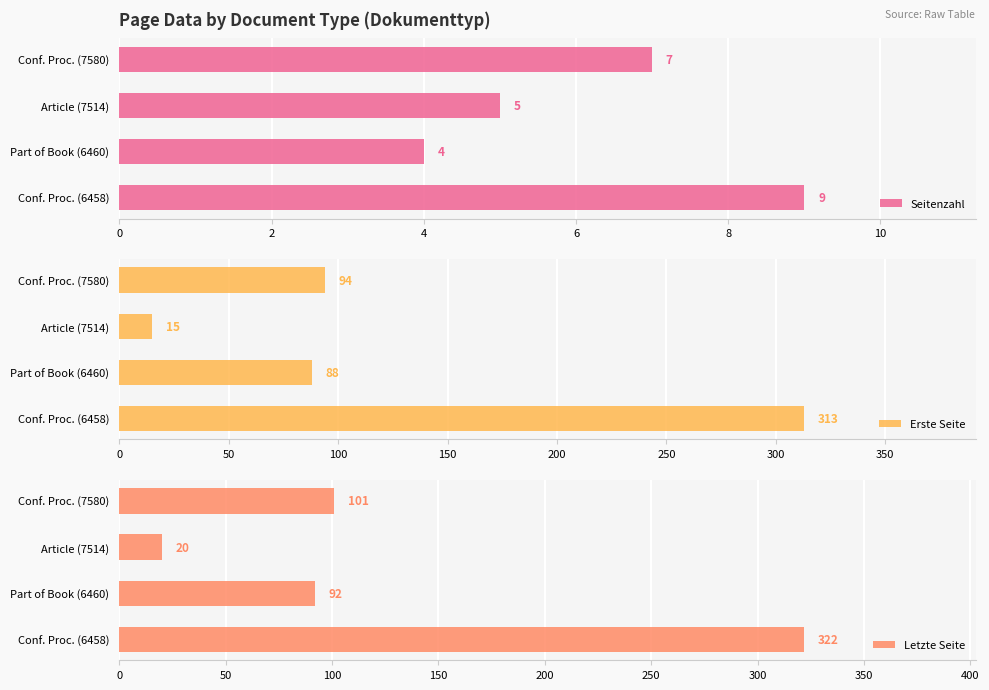

Which series has the widest spread of values?

Letzte Seite